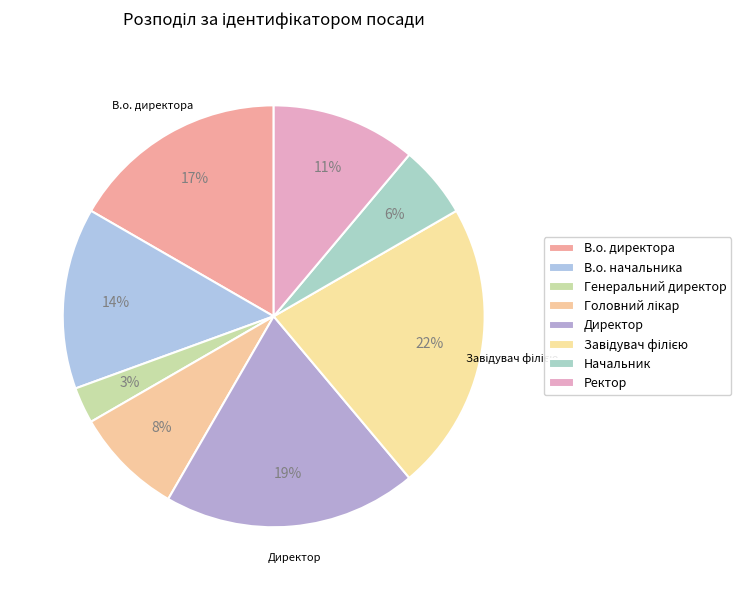

What is the largest slice in the pie chart?

Завідувач філією